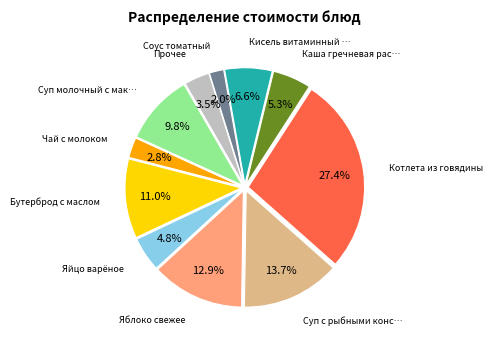

Is there any slice that represents more than half of the pie?

No